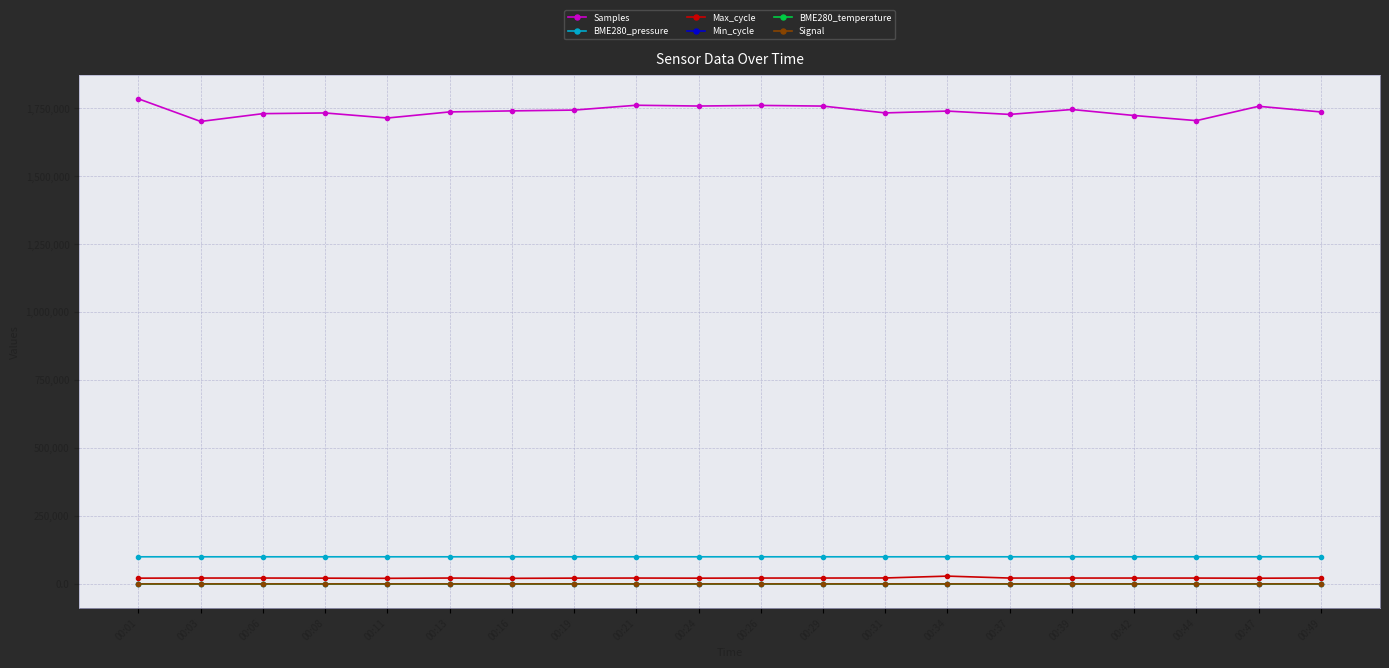

True or false: Max_cycle has more than 2 interior local peaks.

True